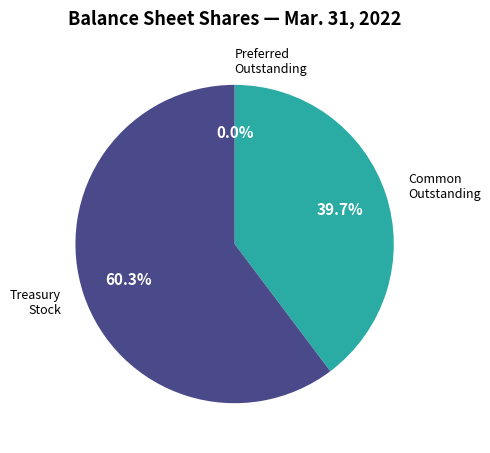

Which category has the biggest portion of the pie?

Treasury Stock